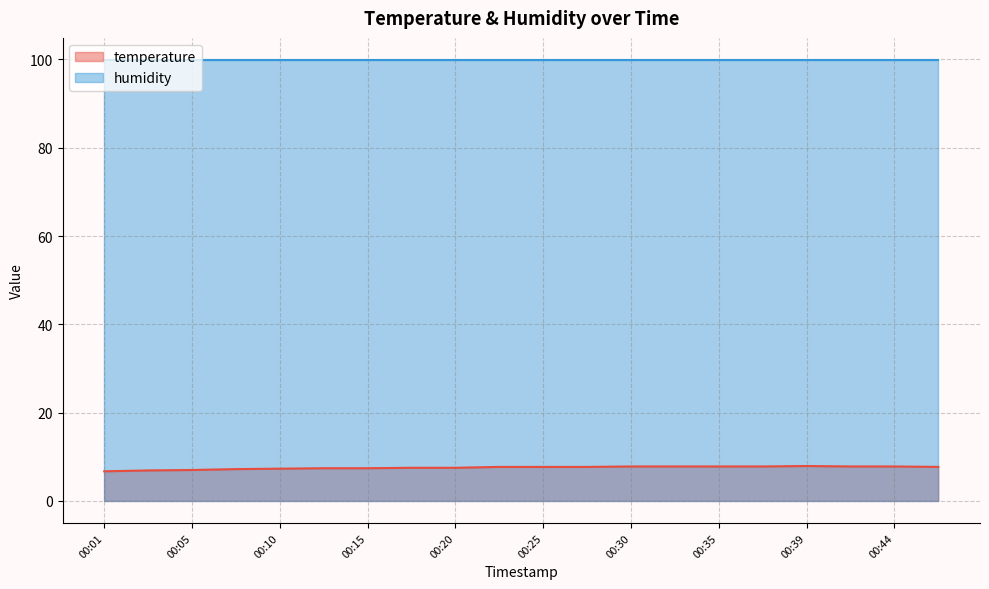

Reading right to left, extract all data points from this chart.

7.7	7.8	7.8	7.9	7.8	7.8	7.8	7.8	7.7	7.7	7.7	7.5	7.5	7.4	7.4	7.3	7.2	7.0	6.9	6.7